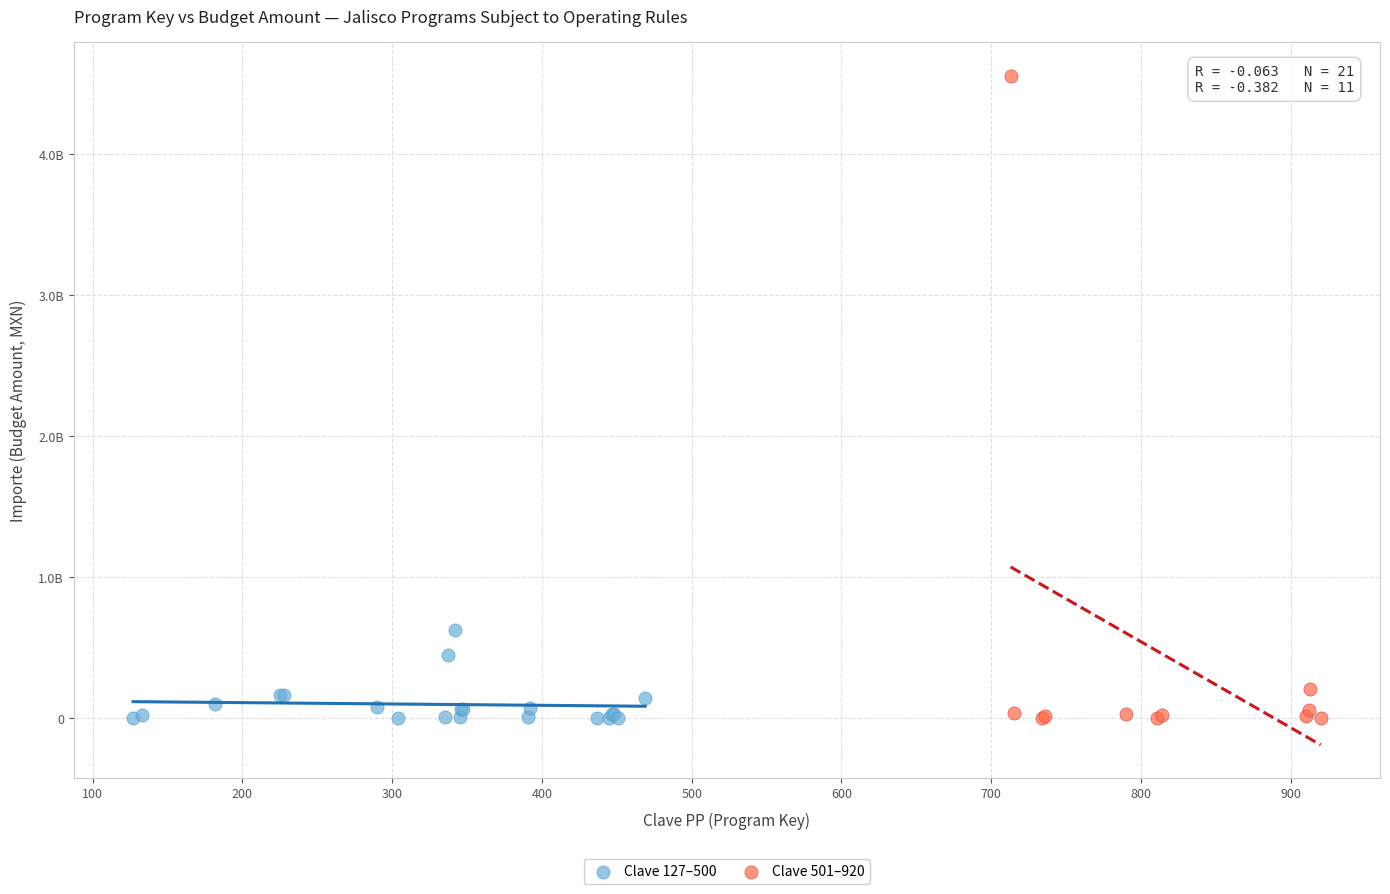

What are all the series names shown in the legend?

Clave 127–500, Clave 501–920